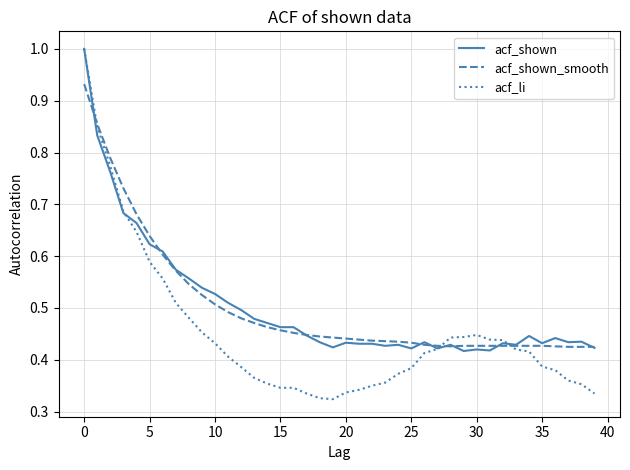

What is the maximum value for acf_shown?

1.0